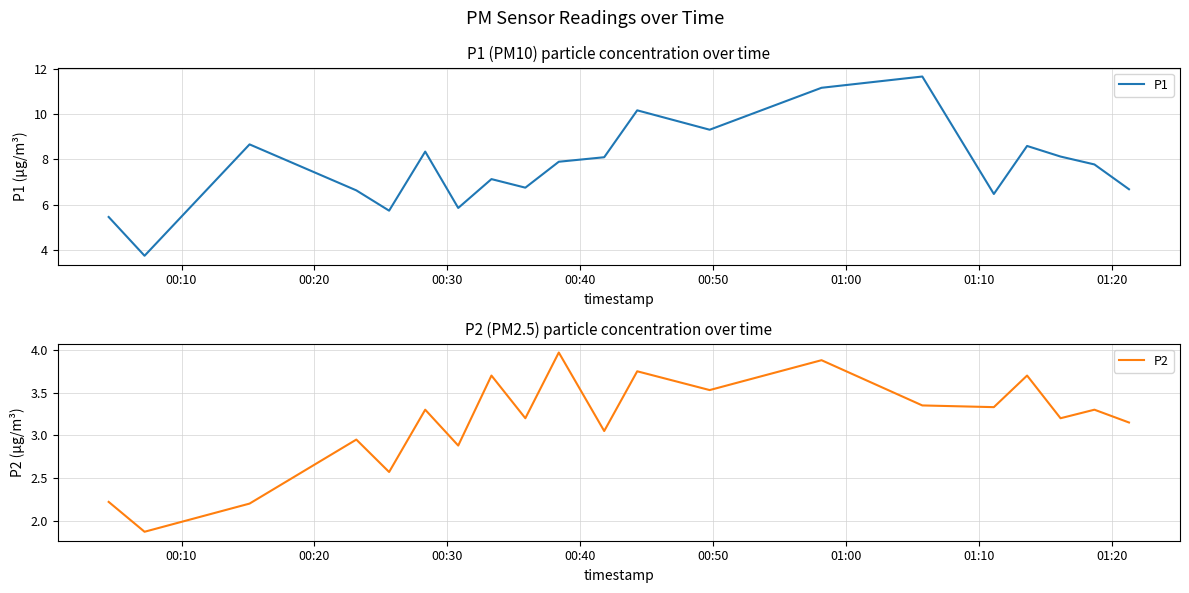

What is the highest value of the P1 series?

11.7